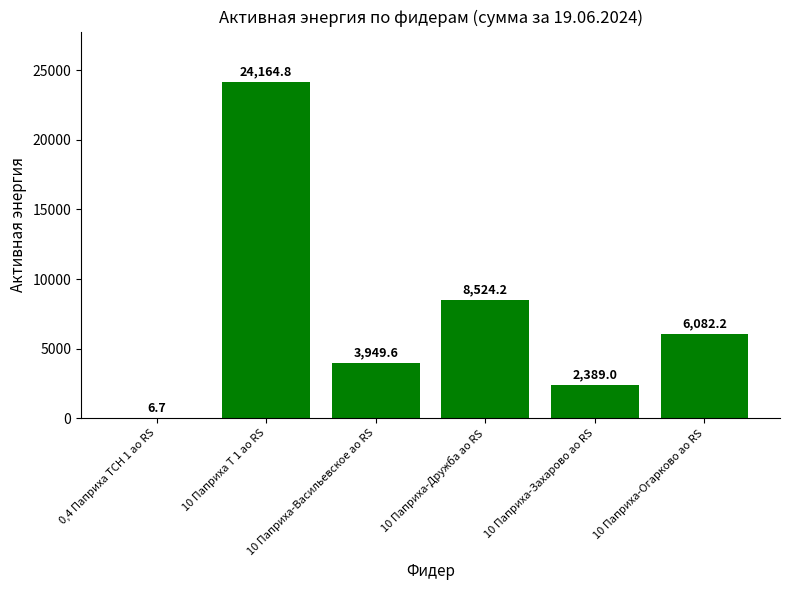

What is the average value?

7519.4